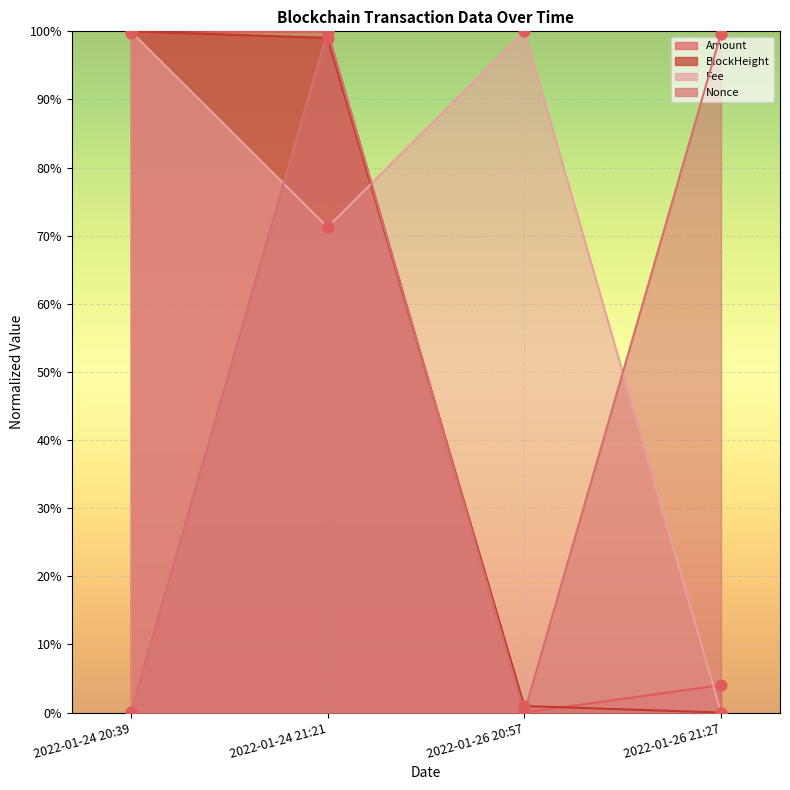

At how many categories does at least one series exceed 0?

4